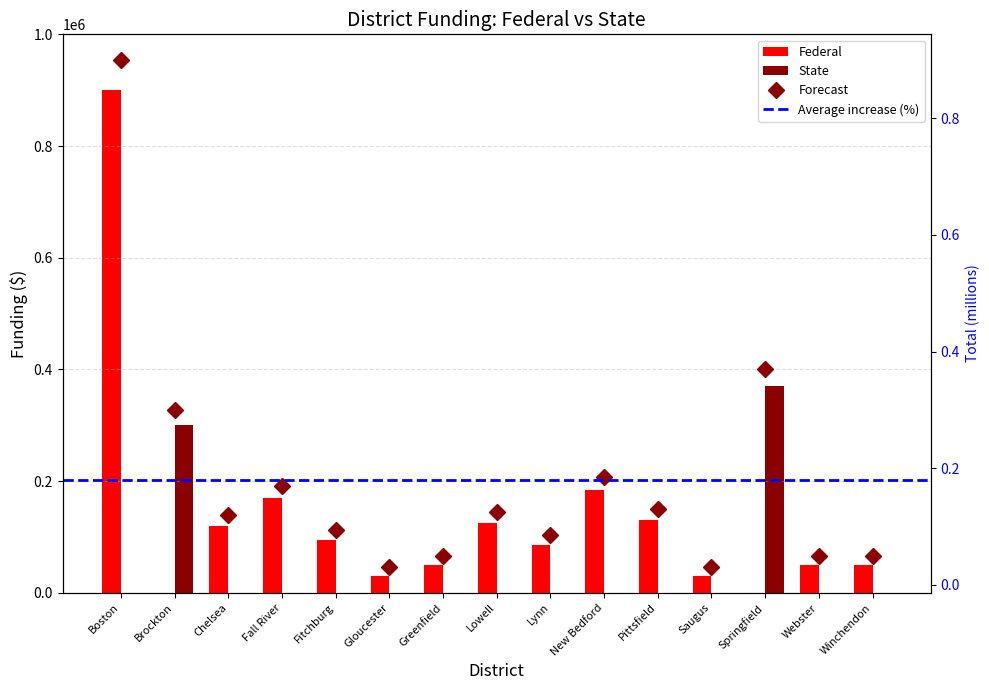

Rank the categories by State value from lowest to highest.

Boston, Chelsea, Fall River, Fitchburg, Gloucester, Greenfield, Lowell, Lynn, New Bedford, Pittsfield, Saugus, Webster, Winchendon, Brockton, Springfield